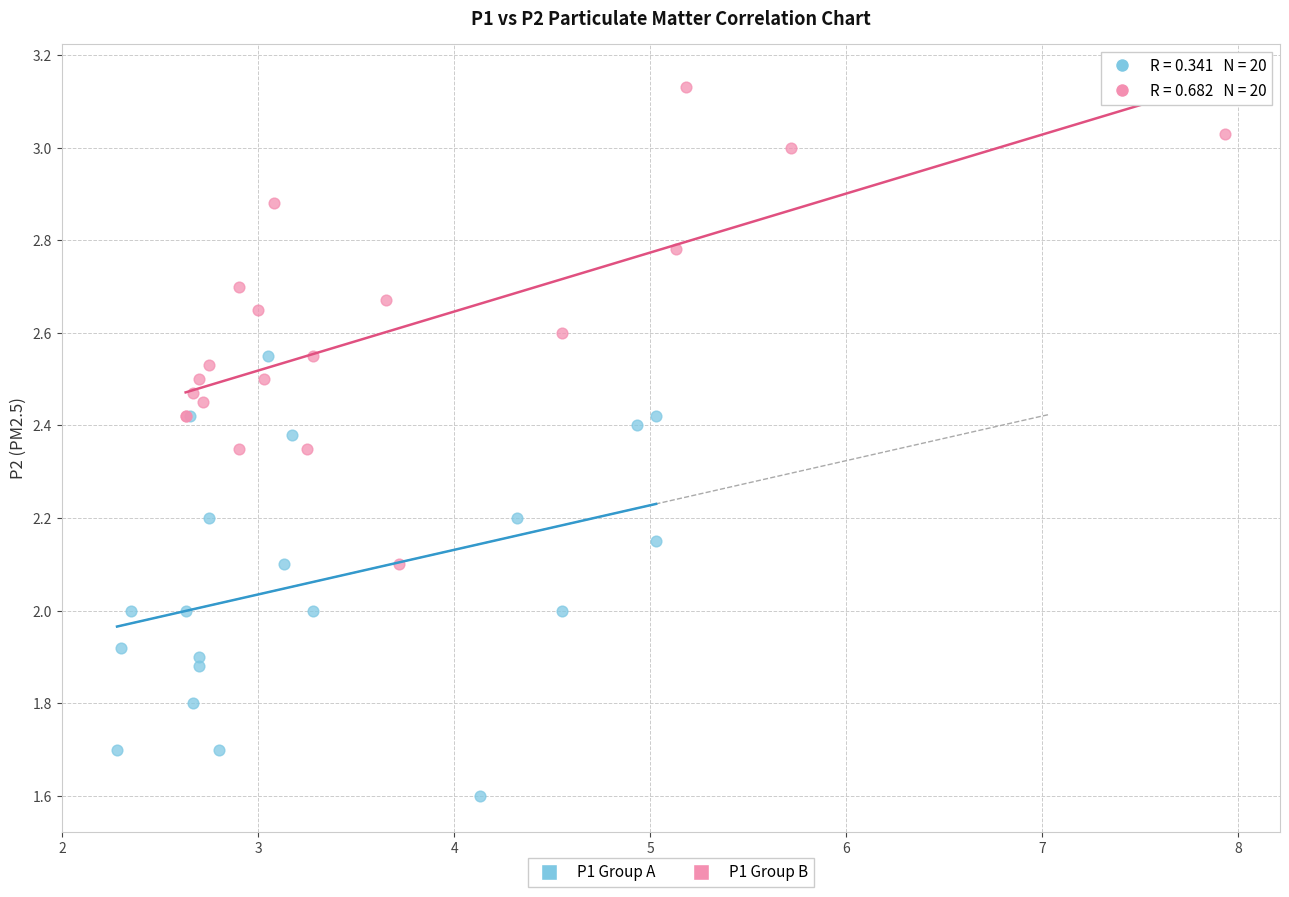

Which series contains the lowest Y value?

P1 Group A